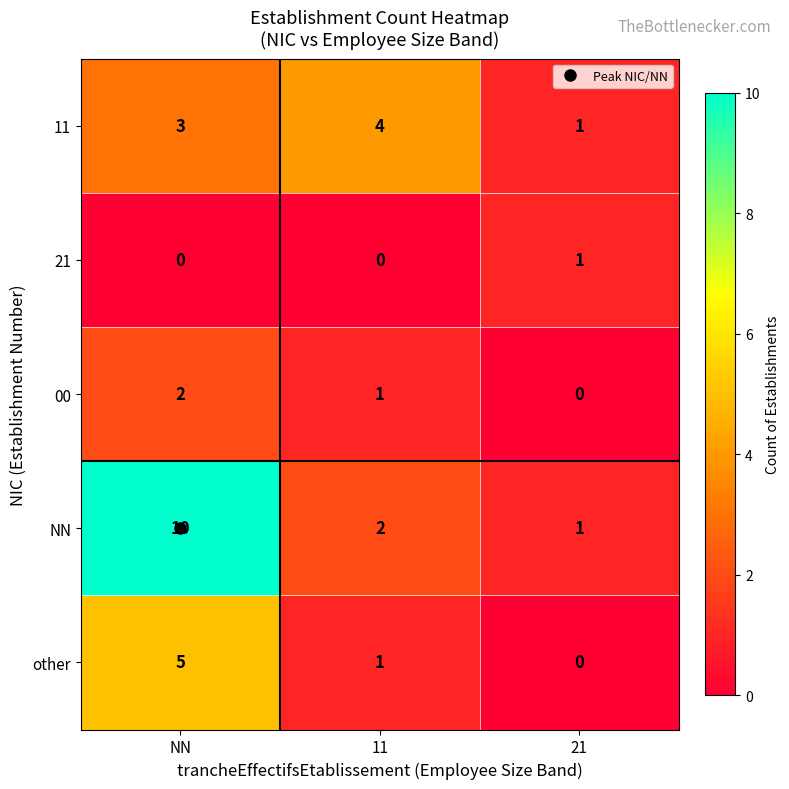

What is the difference between the maximum and second lowest values in the NN series?

8